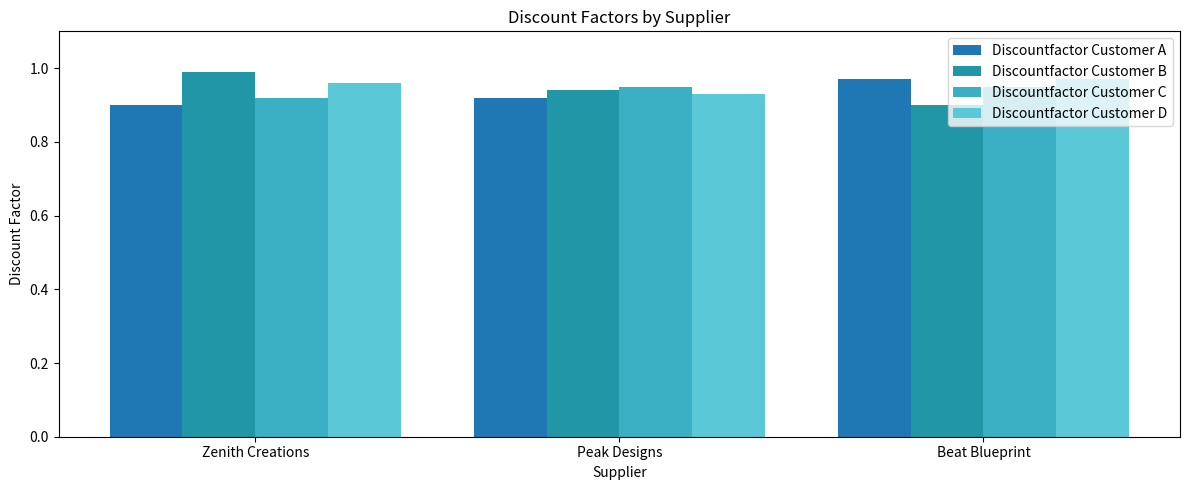

What is the highest value of the Discountfactor Customer D series?

1.0